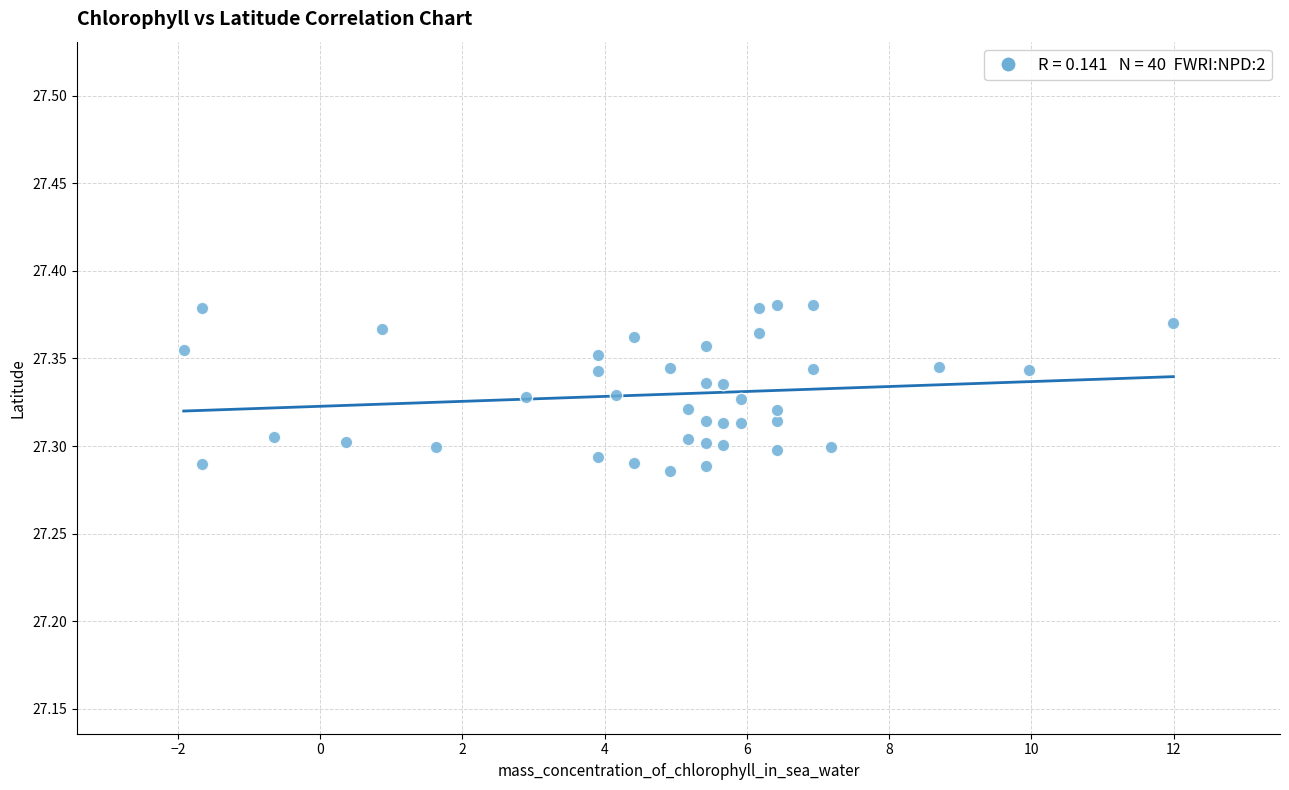

What is the range of X values (max minus min)?

13.9